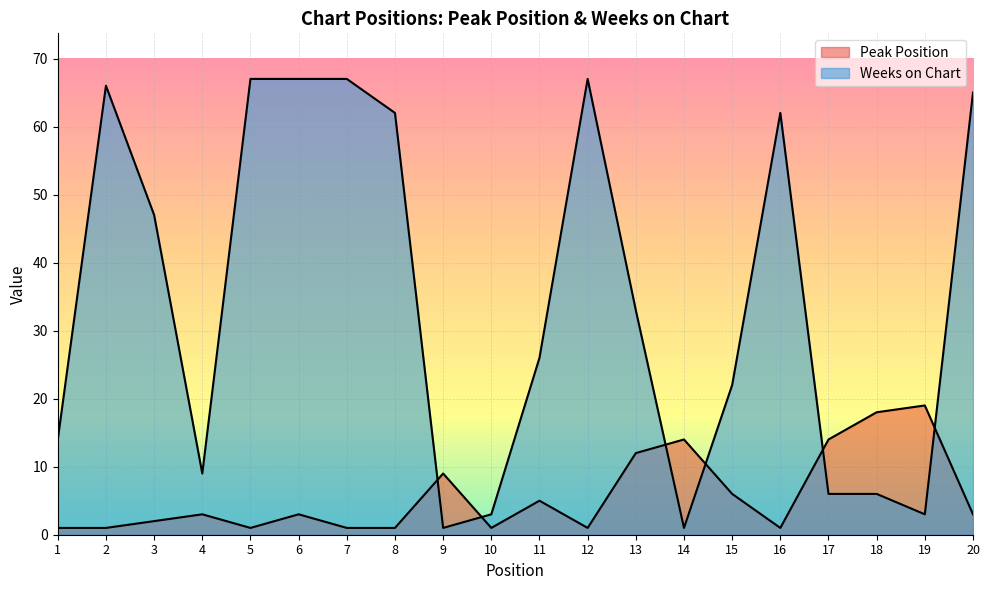

True or false: Weeks on Chart has a value of 22 at 15.

True